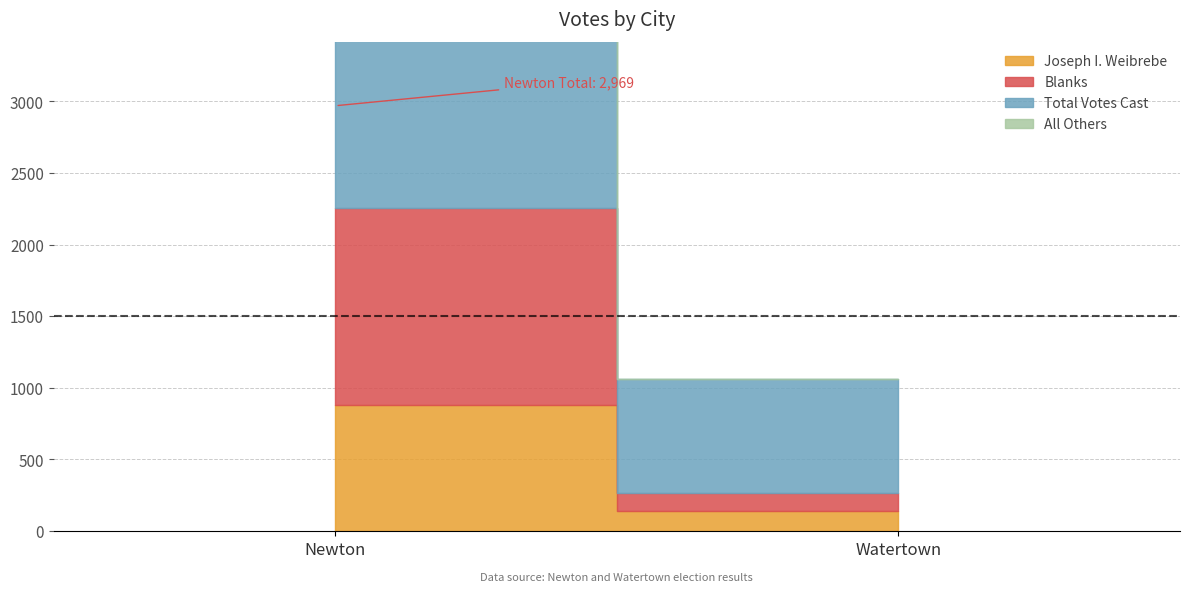

Is it true that Joseph I. Weibrebe equals 139 at Watertown?

True